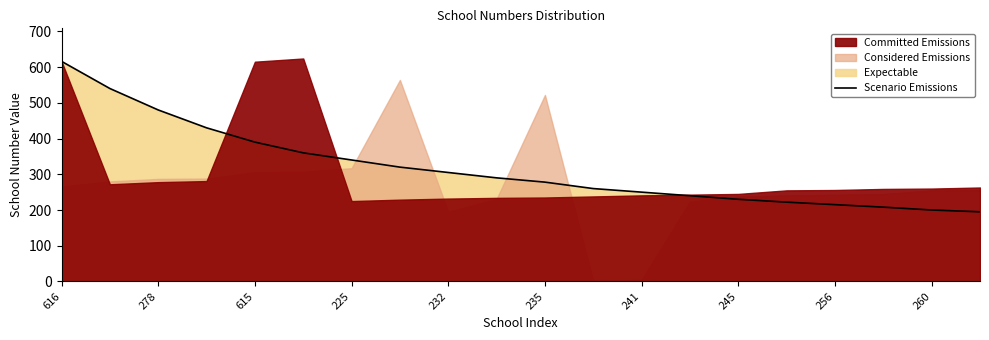

Is it true that Scenario Emissions equals 278 at 235?

True